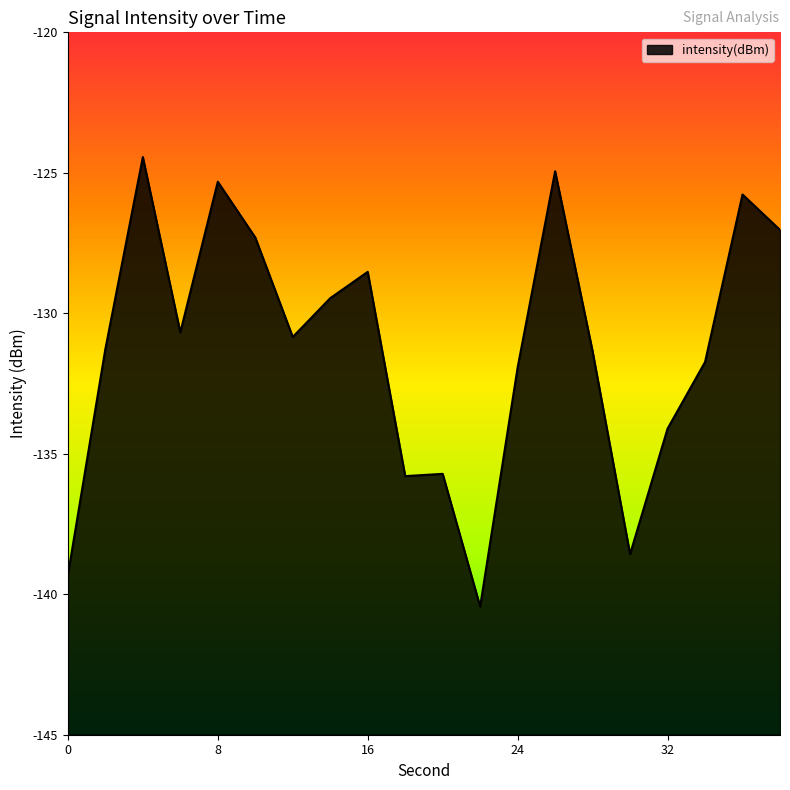

What is the sum of all values?

-2624.6